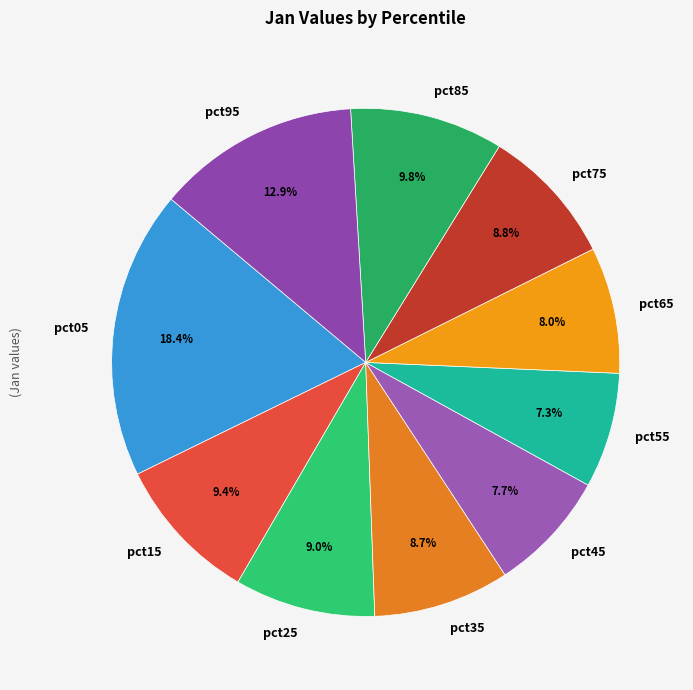

To the nearest percent, what percentage of the pie is pct75?

9%